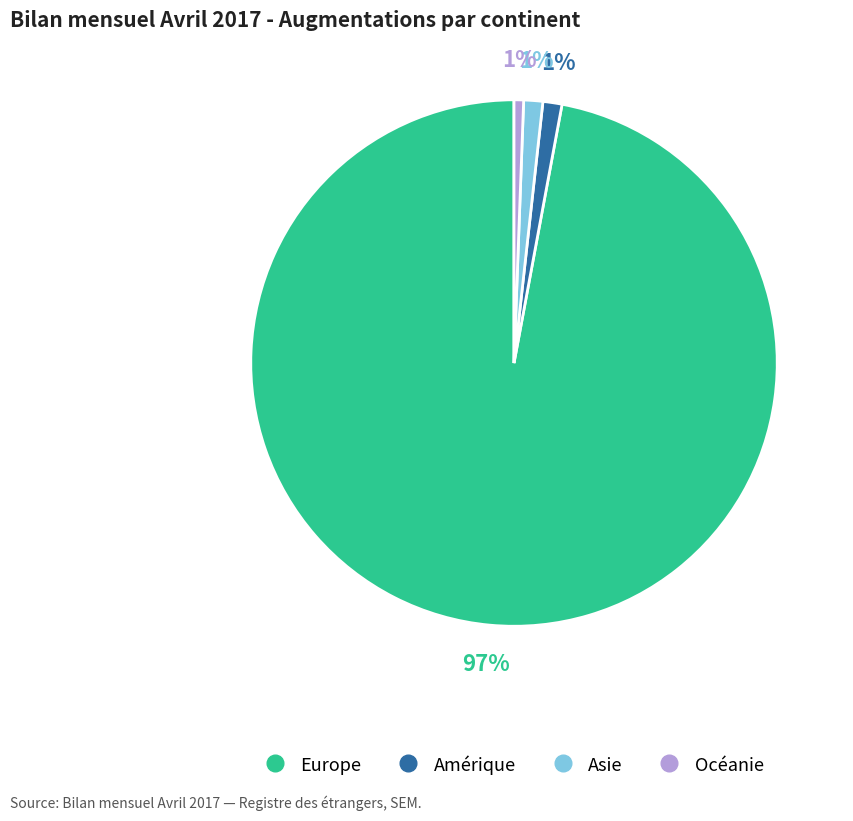

Is there a majority slice in this chart?

Yes